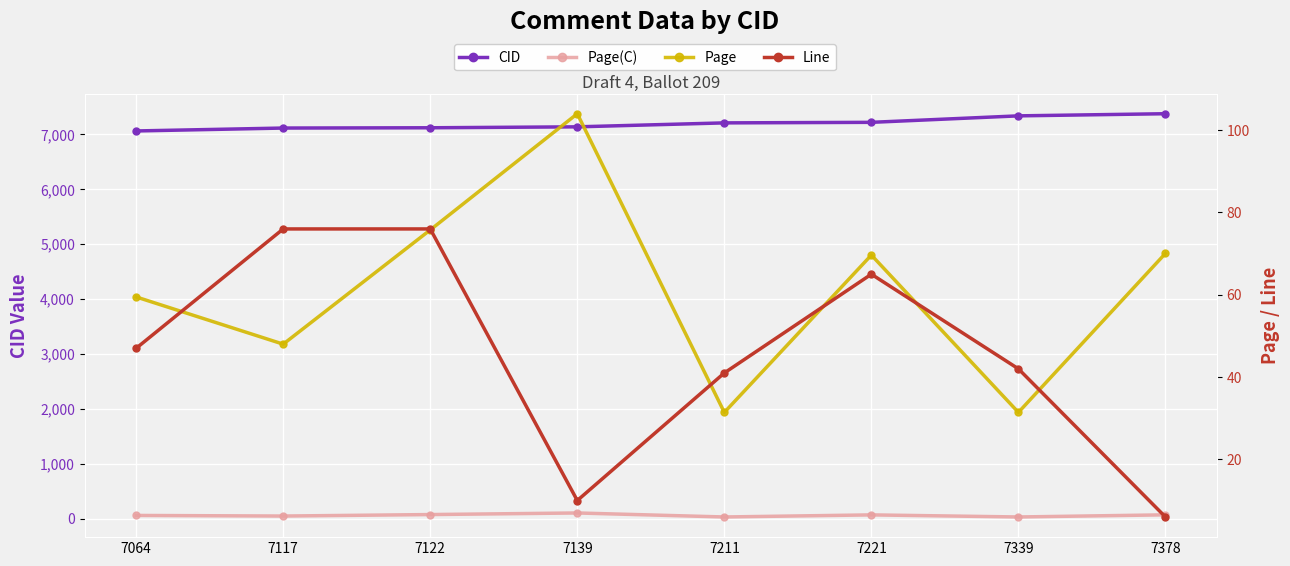

How many lines are shown in the chart?

4